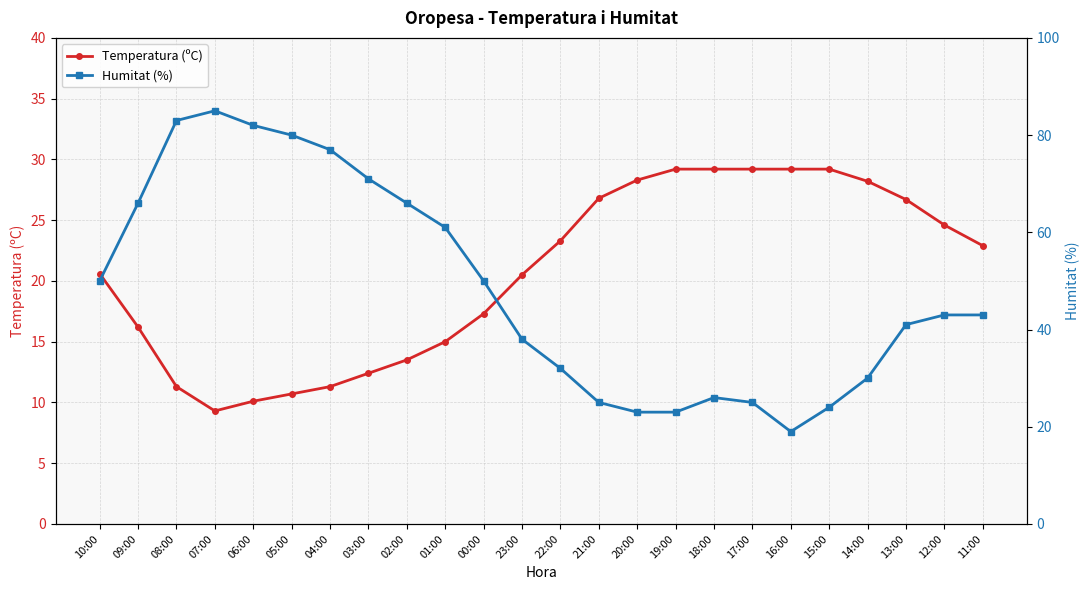

What is the average value of the Humitat (%) series?

48.5